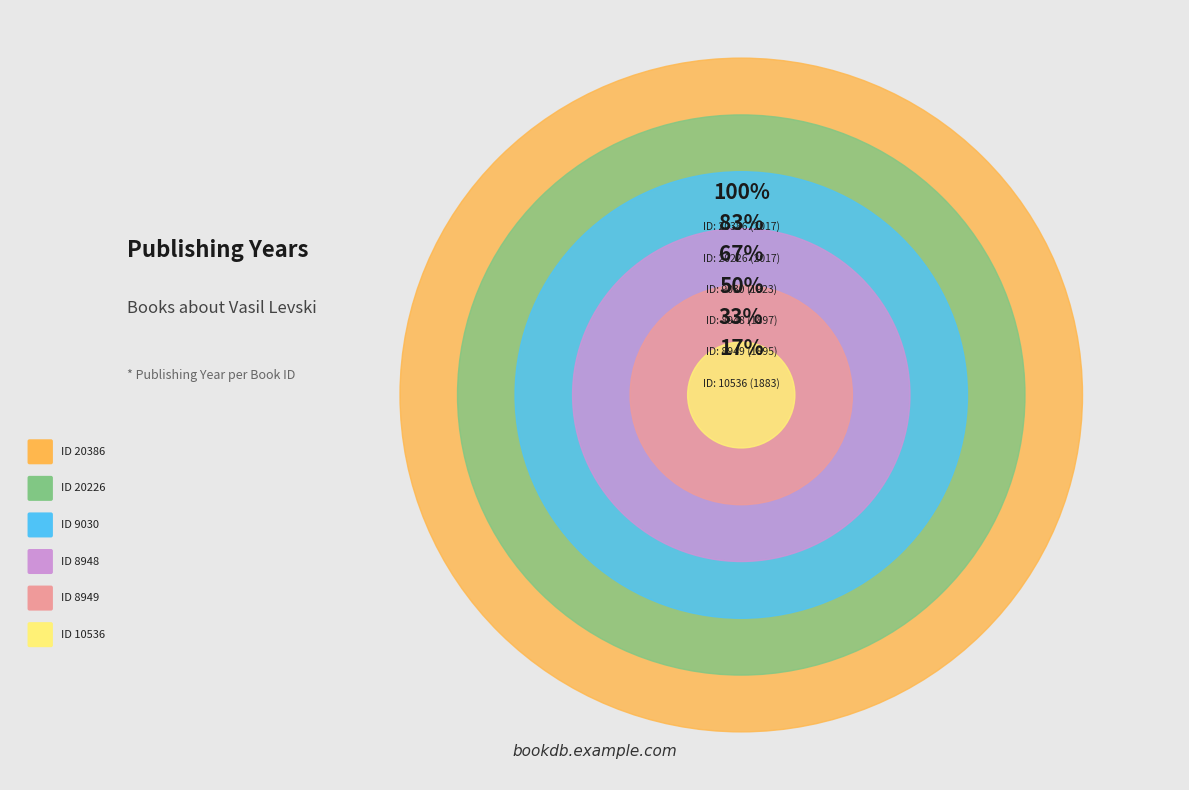

Approximately how many times larger is the value at 8949 compared to 9030?

1.0